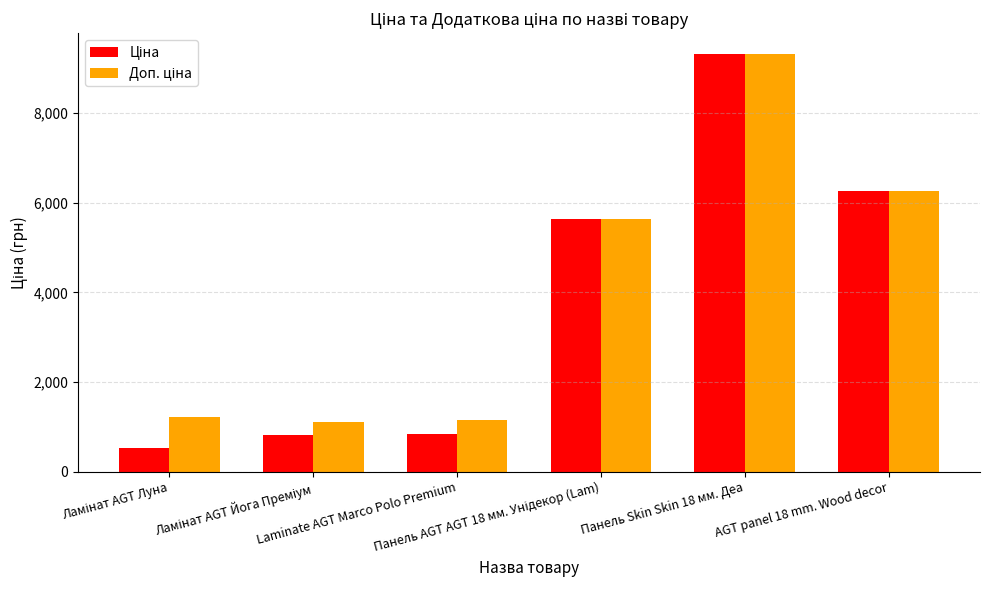

At how many categories does at least one series exceed 3433?

3